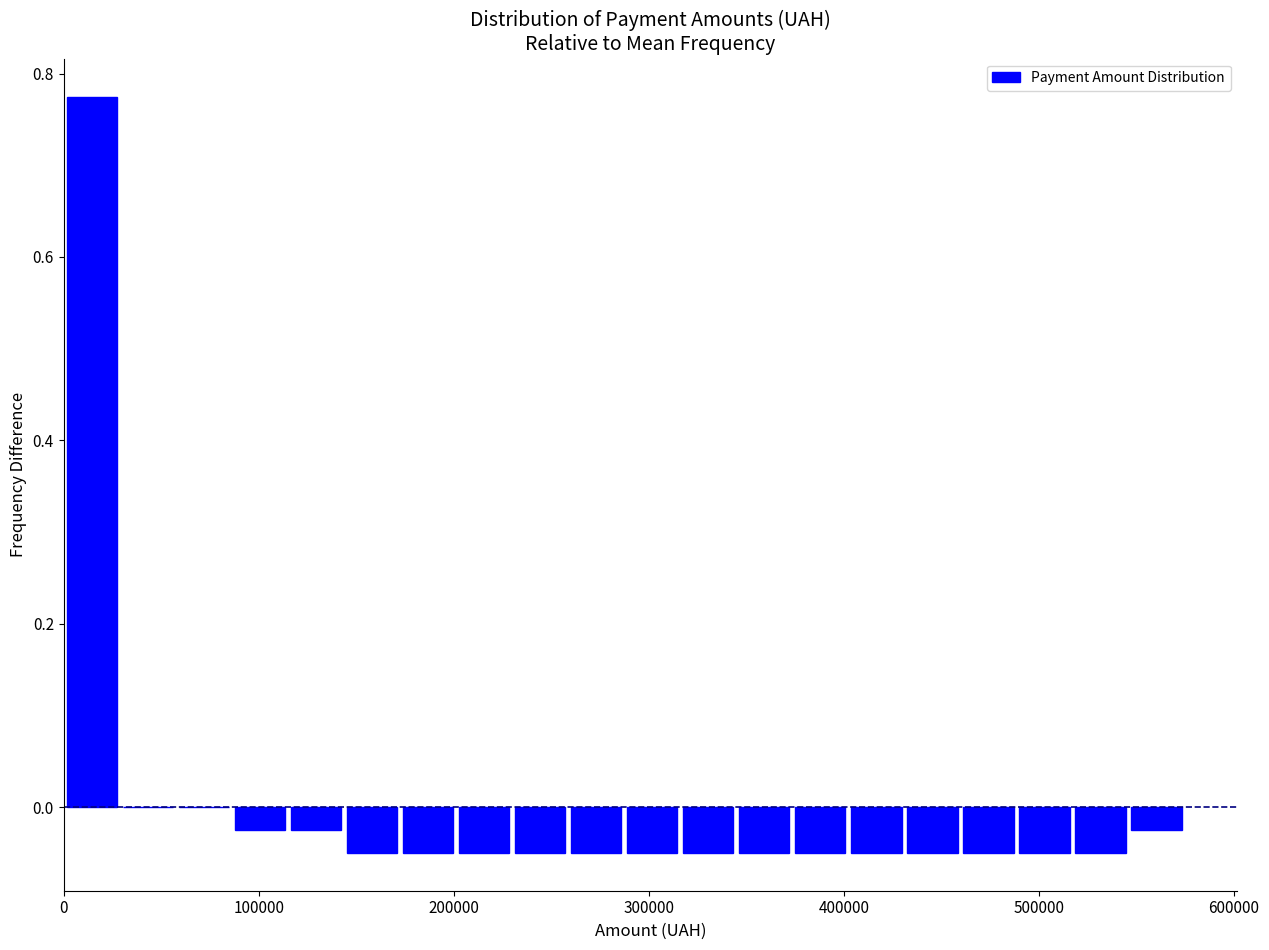

Read against the x-axis, roughly where is the centre of the tallest bar?

10000